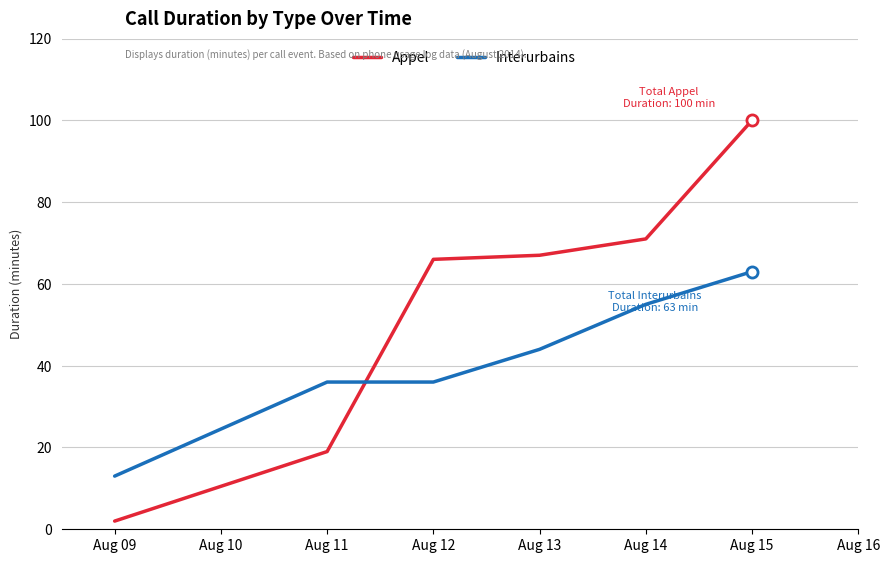

After their last crossing, which series has the higher values: Appel or Interurbains?

Appel